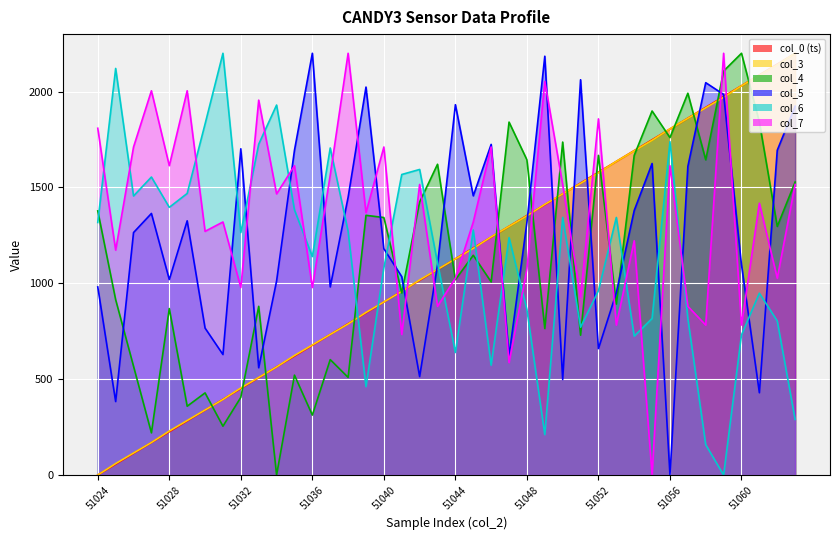

In col_4, how many points are lower than both neighbors (excluding endpoints)?

15